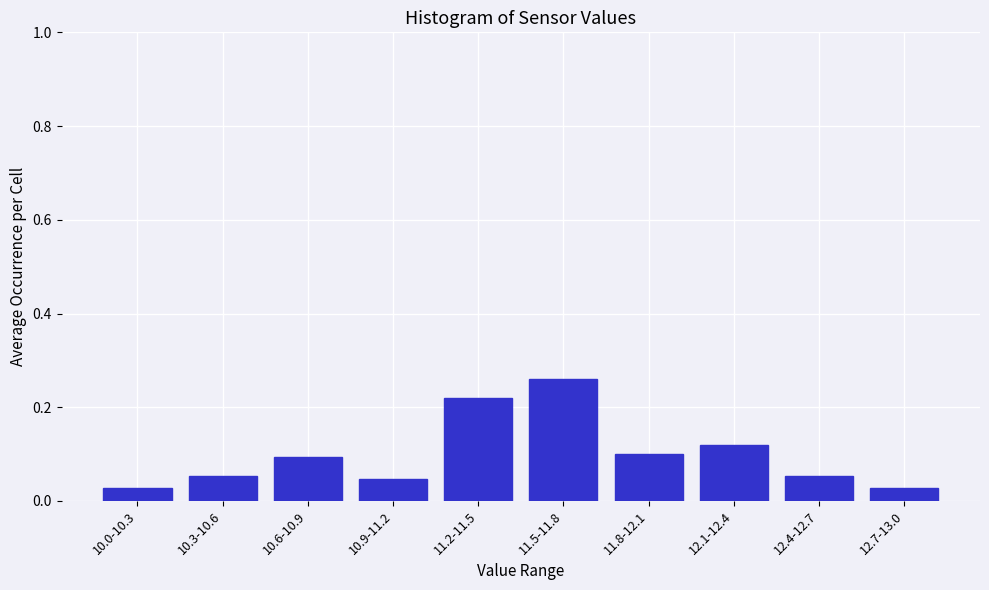

Count the values in the range 0 to 1.

10